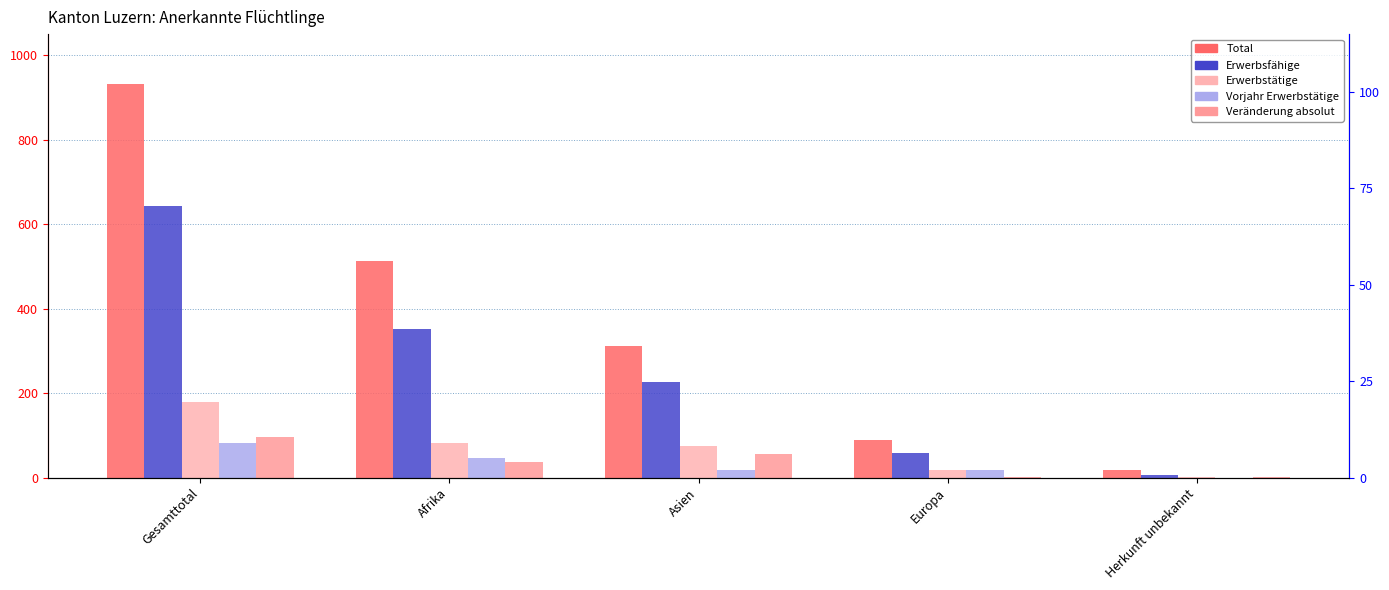

At Herkunft unbekannt, list the series in order from largest to smallest.

Total, Erwerbsfähige, Erwerbstätige, Veränderung absolut, Vorjahr Erwerbstätige